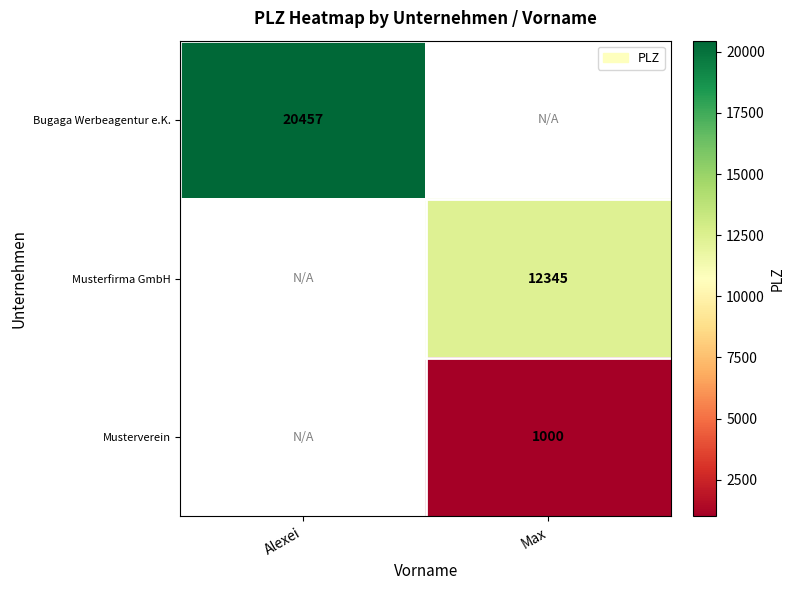

True or false: Musterfirma GmbH has a value of 20674 at Max.

False